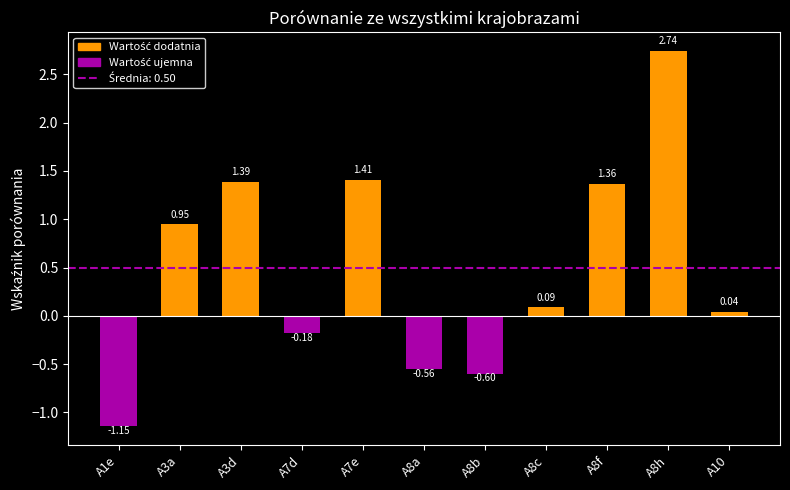

What is the change in value from A8f to A10?

-1.3